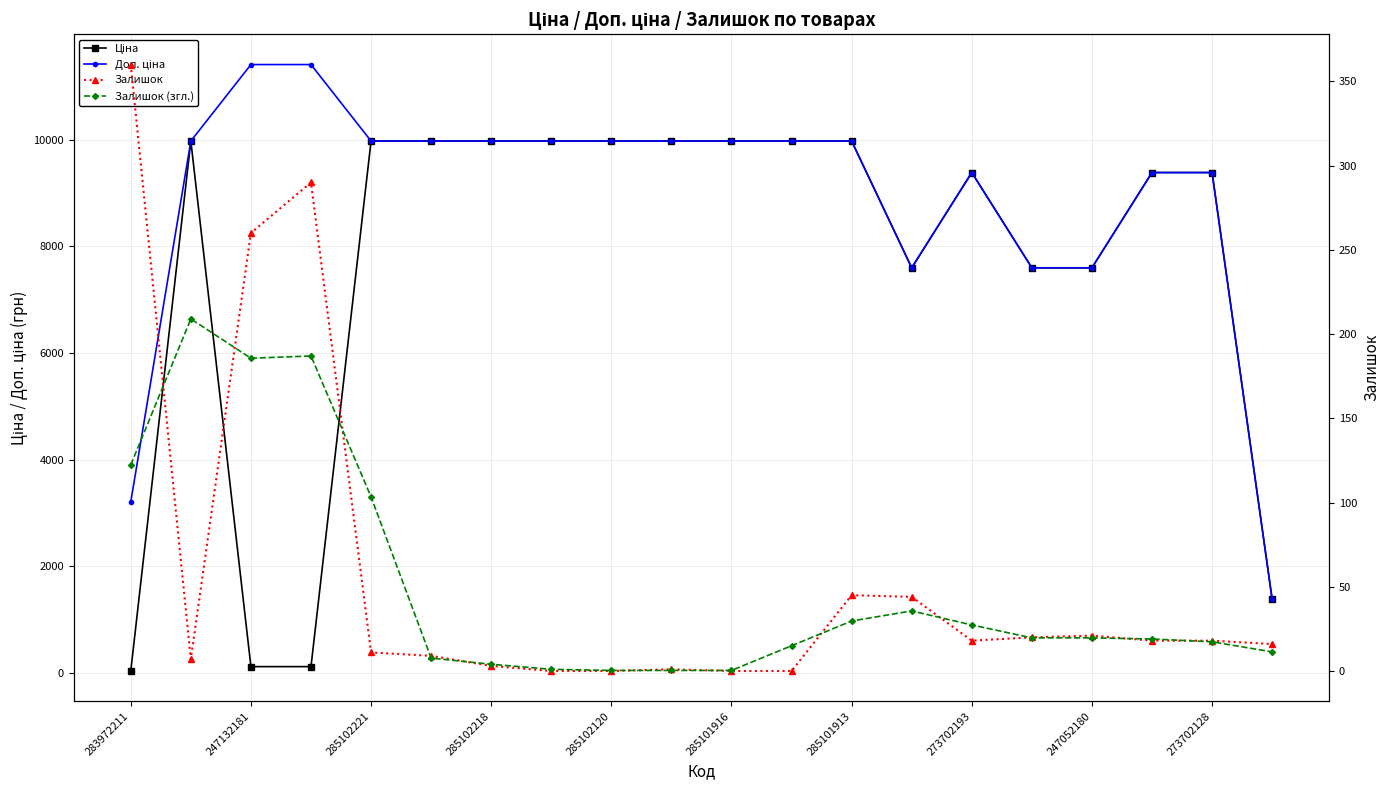

List the series in order of their peak value, highest first.

Доп. ціна, Ціна, Залишок, Залишок (згл.)